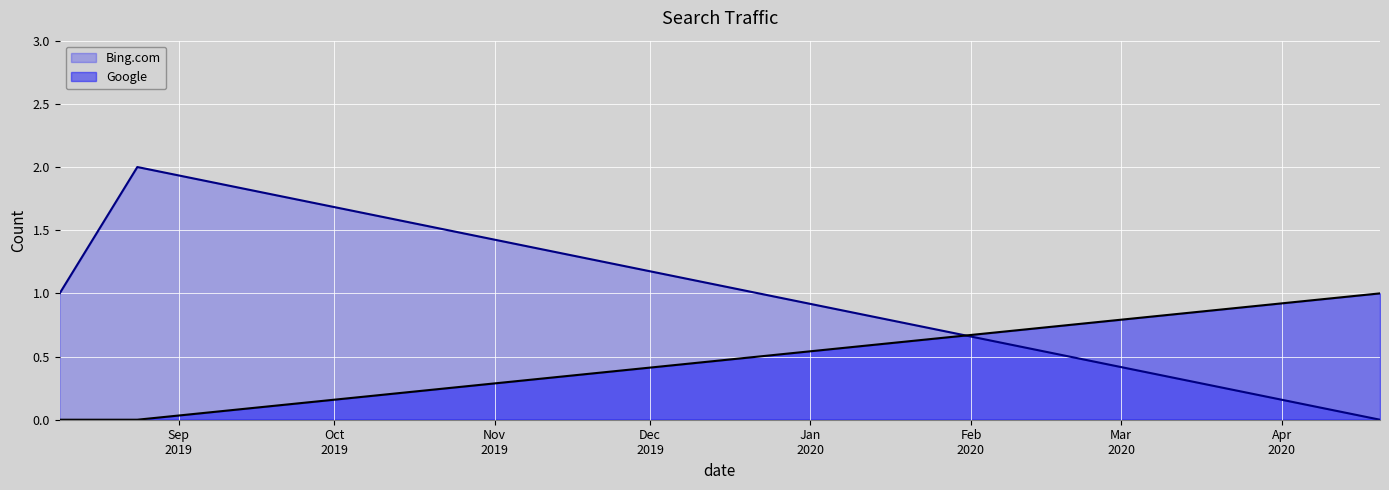

What is the total value across all series at 2020-04-20?

1